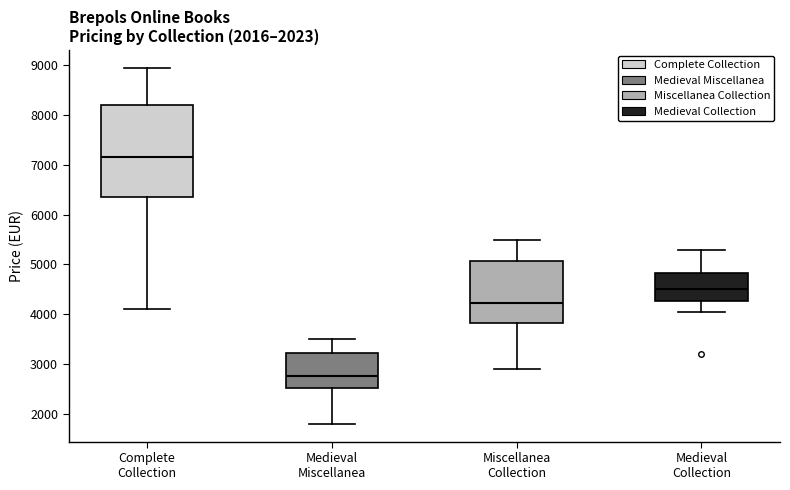

Reading left to right, read every box against the y-axis: the position of its median line, the range the box covers, and the ends of its whiskers. The values are not printed on the chart, so give them approximately, as read against the axis.

Complete Collection: median 7200, box 6400 to 8200, whiskers 4100 to 9000
Medieval Miscellanea: median 2800, box 2500 to 3200, whiskers 1800 to 3500
Miscellanea Collection: median 4200, box 3800 to 5100, whiskers 2900 to 5500
Medieval Collection: median 4500, box 4300 to 4800, whiskers 4100 to 5300